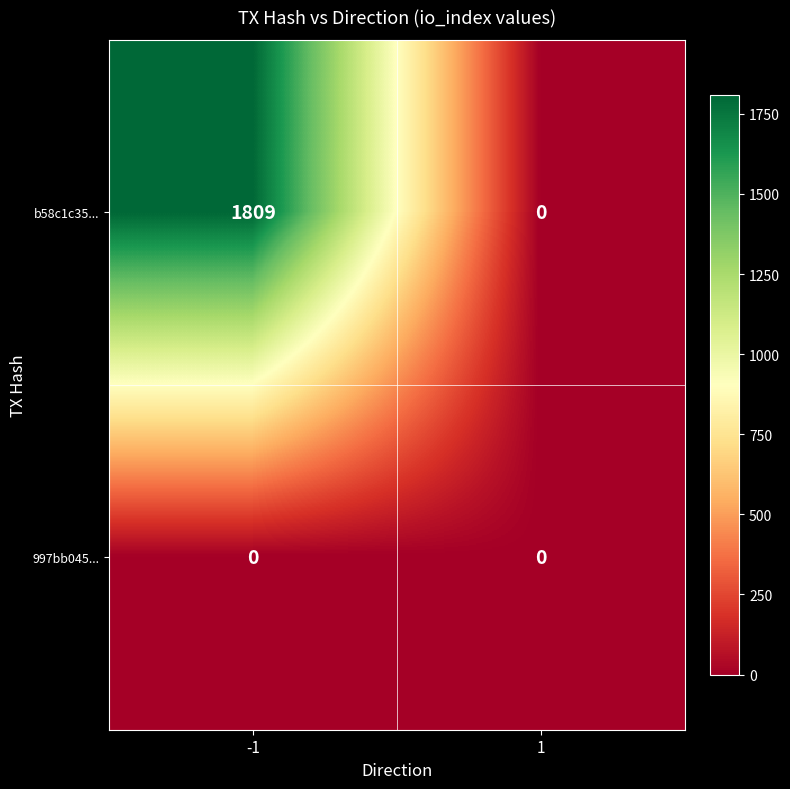

Reading left to right, extract all data points from this chart.

b58c1c35...: -1=1809	1=0
997bb045...: -1=0	1=0